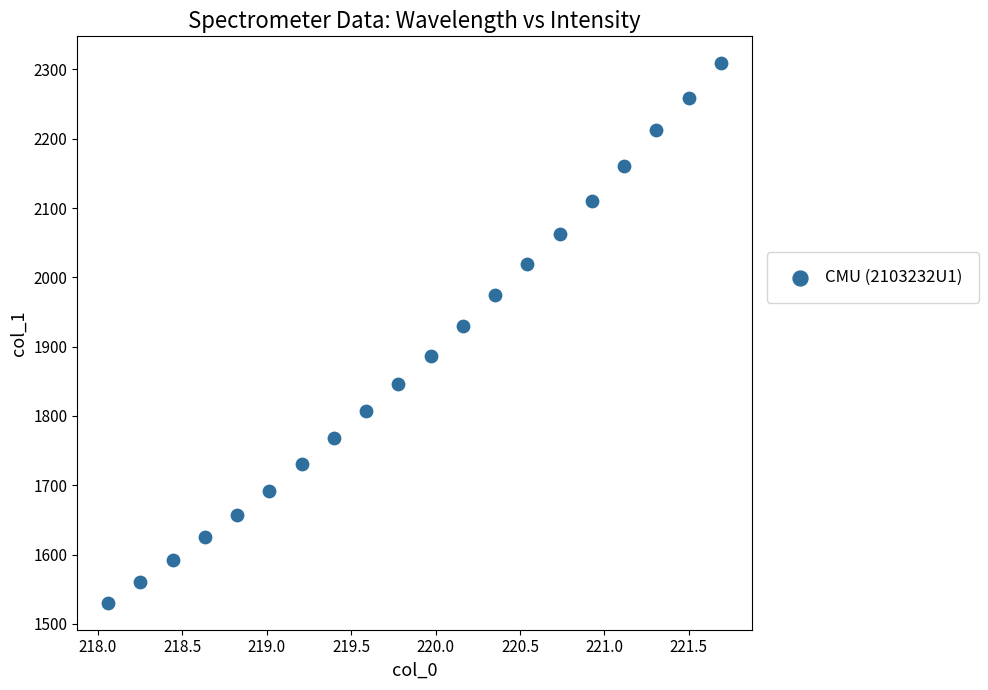

What is the range of X values (max minus min)?

3.6